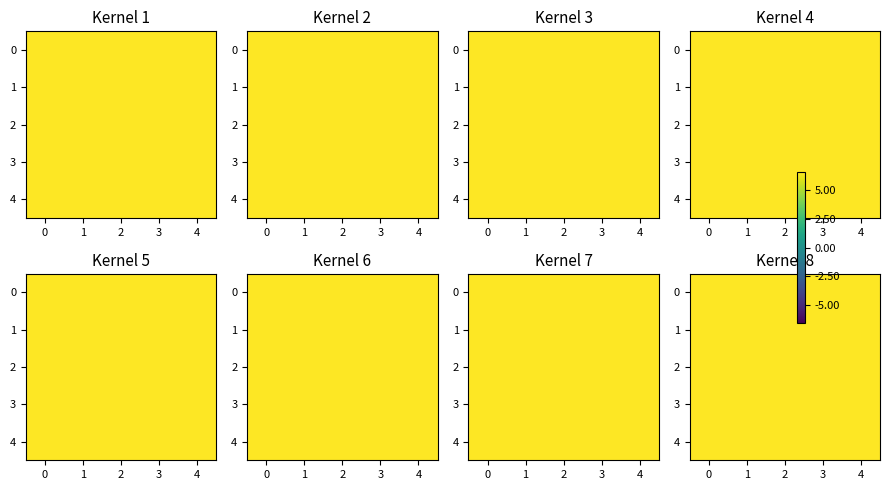

What is the lowest value of the 1 series?

6.6